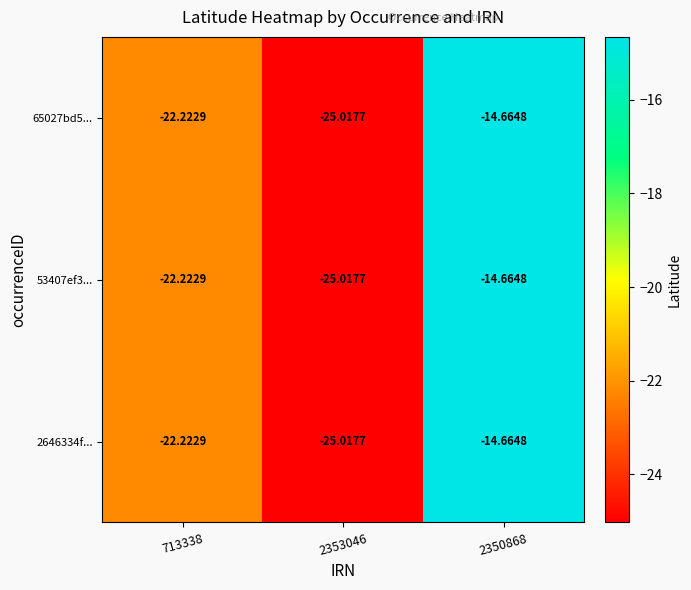

Is the value of 2646334f... at 2353046 greater than the value of 53407ef3... at 713338?

No